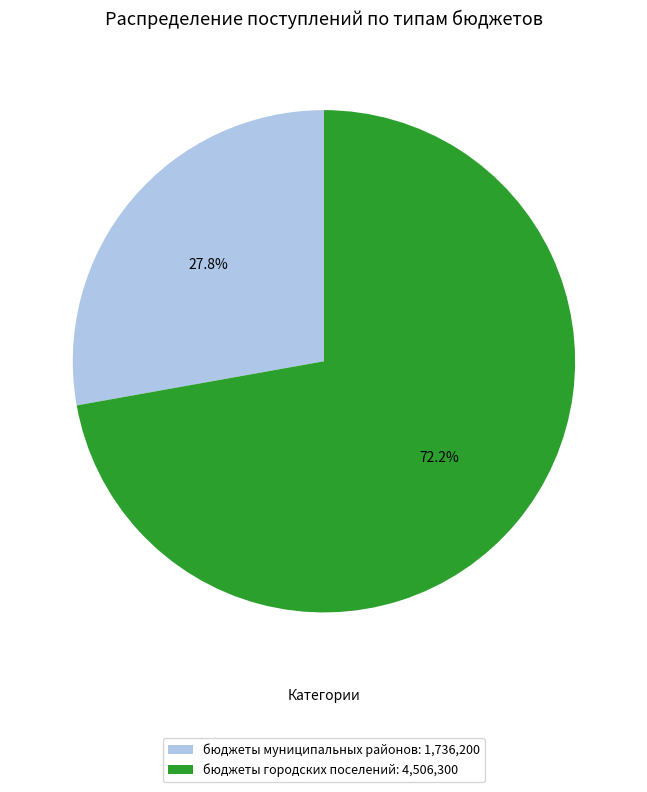

Rank the categories by value from highest to lowest.

бюджеты городских поселений: 4,506,300, бюджеты муниципальных районов: 1,736,200